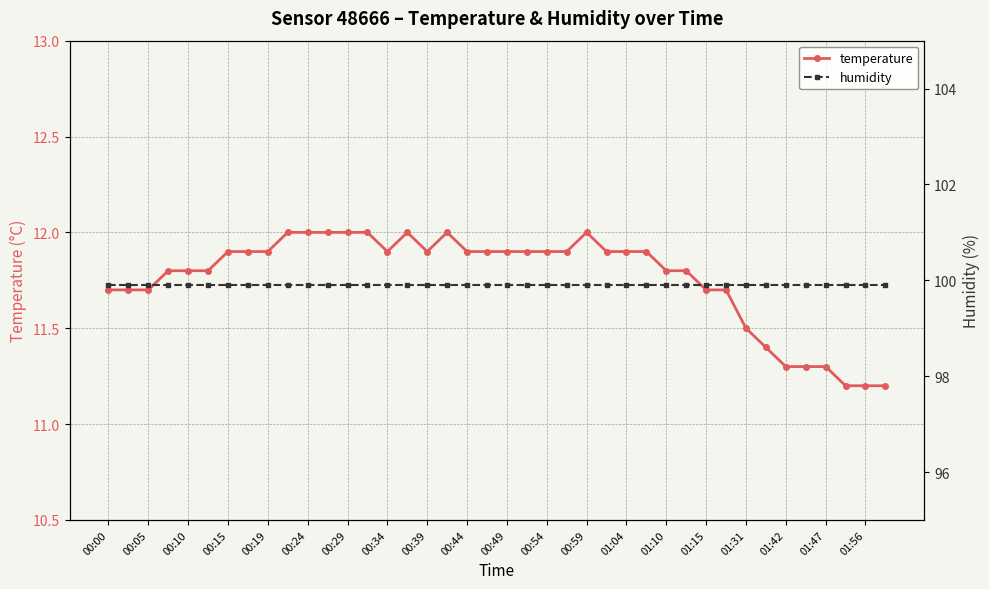

True or false: temperature has more than 0 points higher than both neighbors.

True